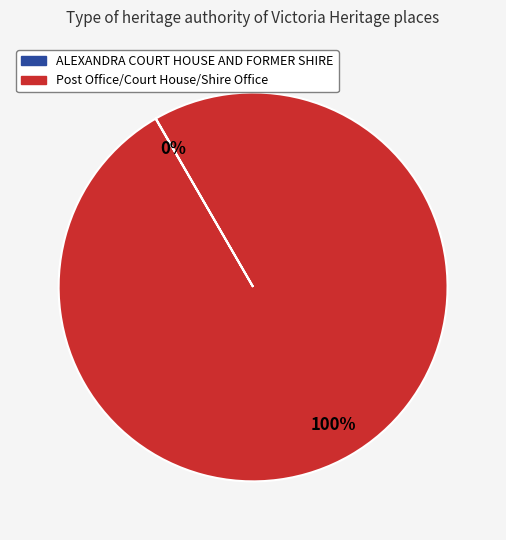

To the nearest percent, what is the difference between the largest and smallest slice percentages?

100%